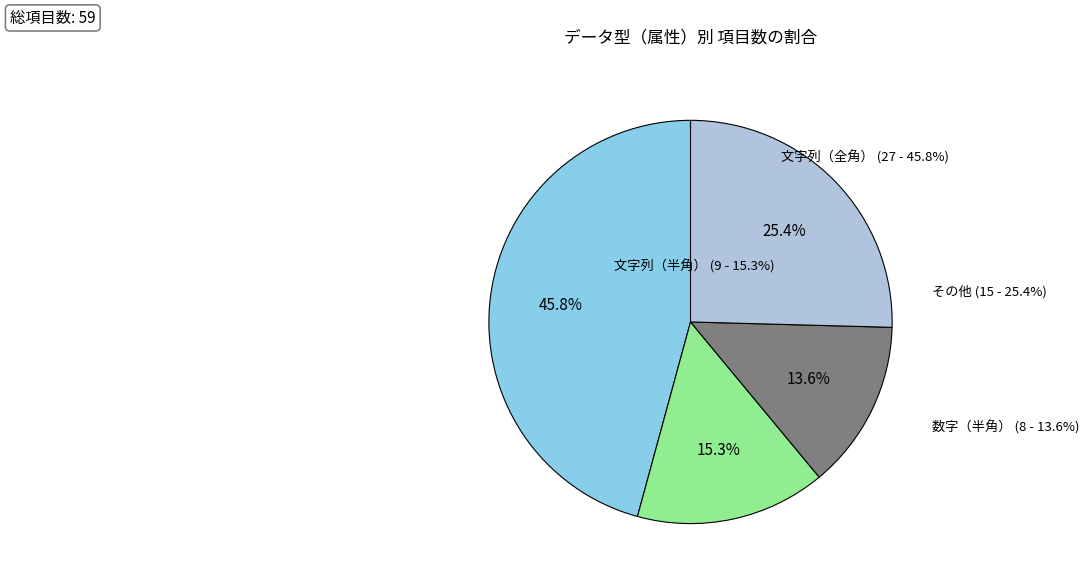

What is the largest slice in the pie chart?

文字列（全角）